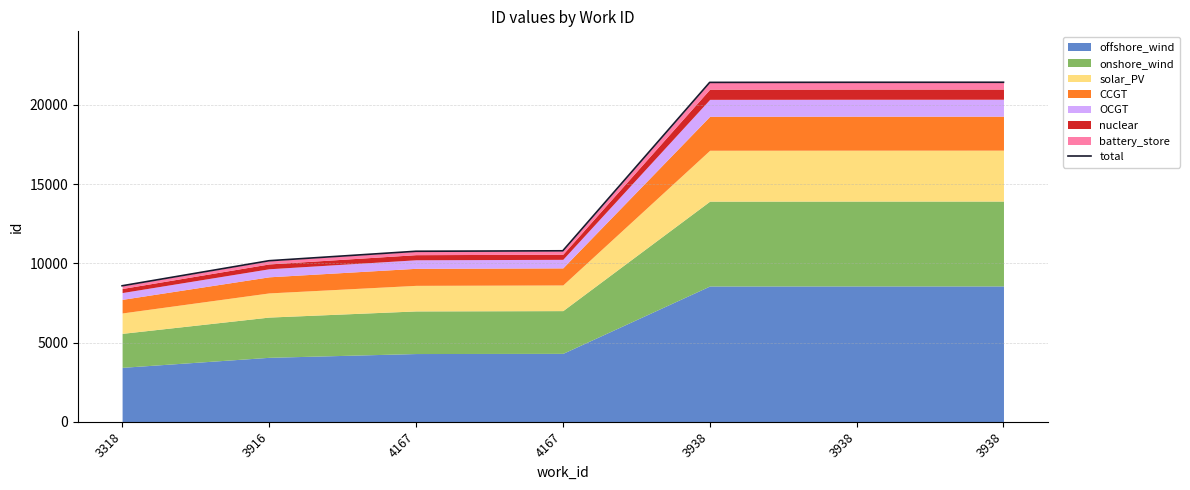

True or false: the data shows 2357.1 at 4167.

False